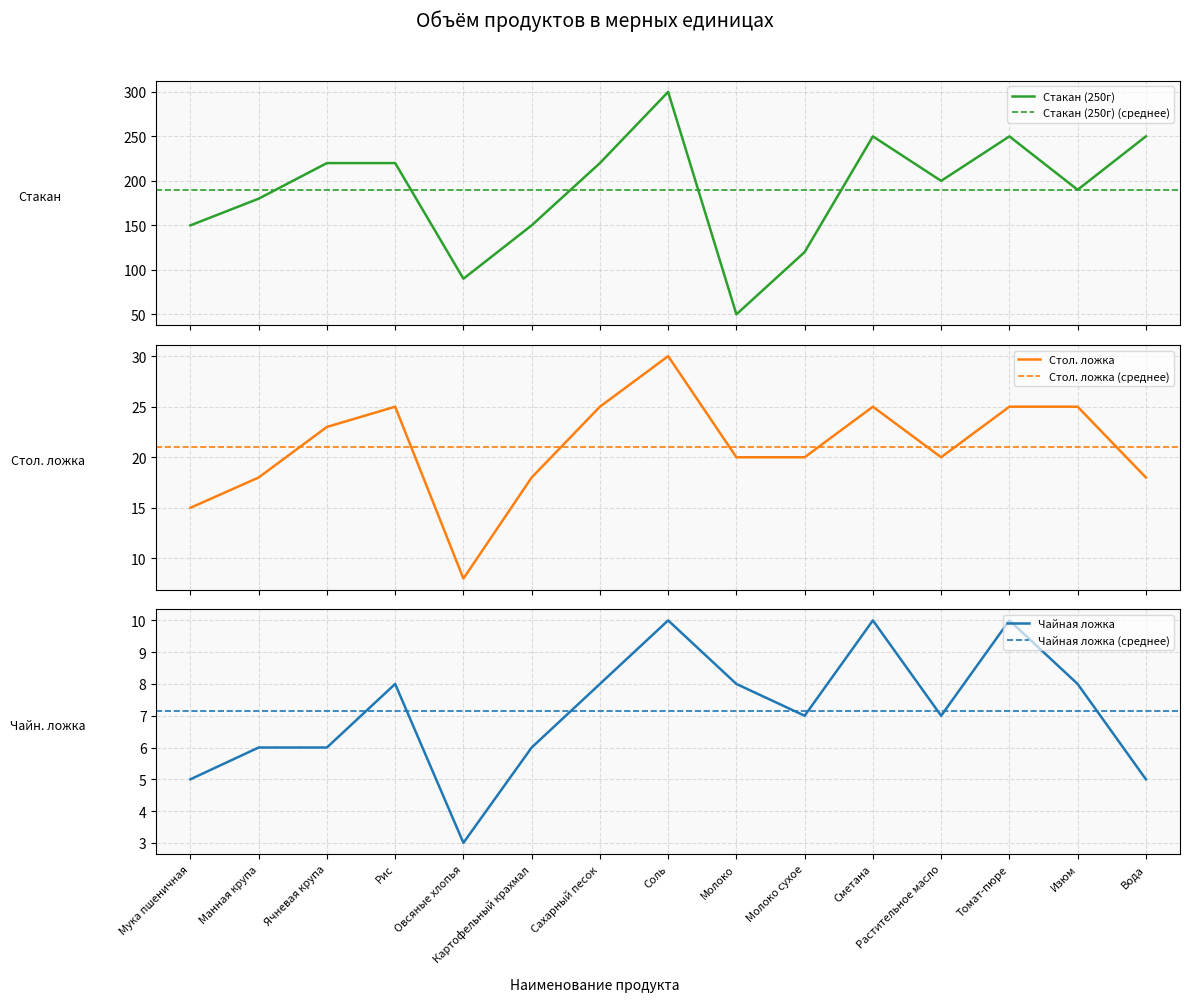

What is the sum of the Стакан (250г) values at Томат-пюре and Молоко?

300